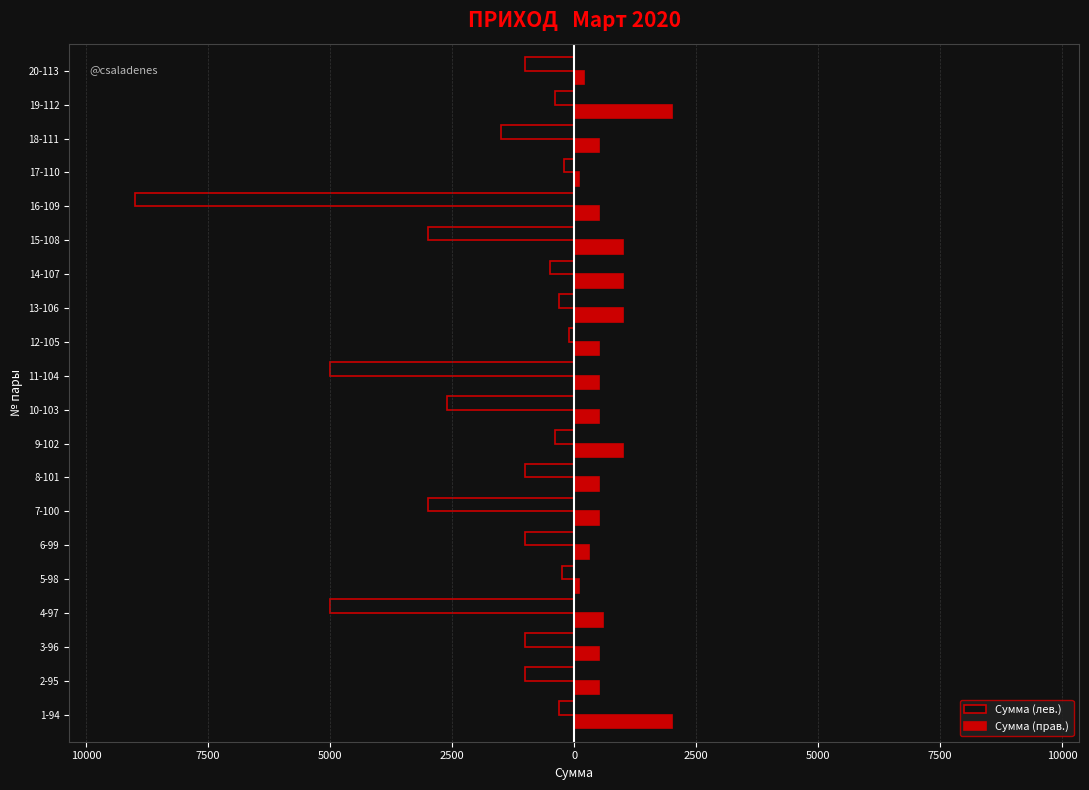

What are all the series names shown in the legend?

Сумма (лев.), Сумма (прав.)